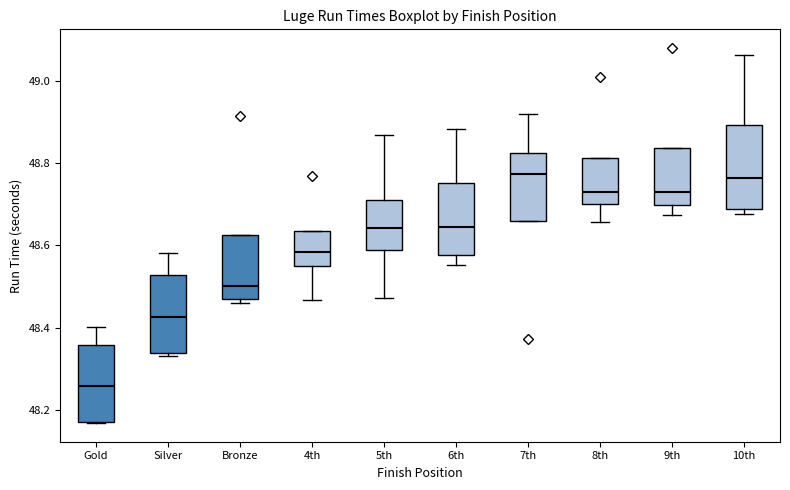

Where does the median line of the box for 4th sit on the y-axis? The values are not printed on the chart, so give them approximately, as read against the axis.

48.58